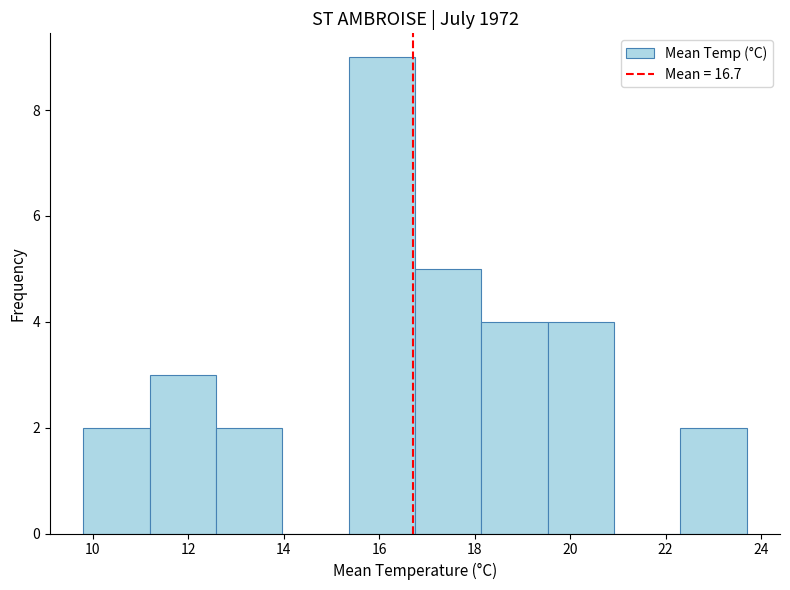

How tall is the bar that spans 18.2 to 19.6 on the x-axis? Neither the bar edges nor the heights are printed on the chart, so give them approximately, as read against the axes.

4